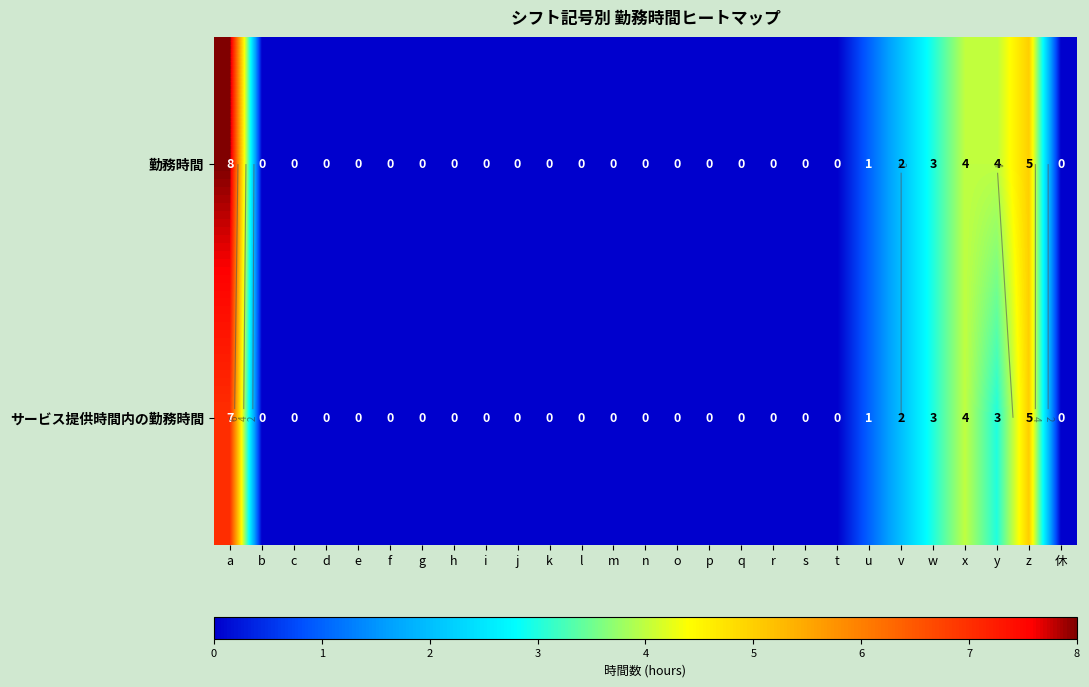

Where is サービス提供時間内の勤務時間 nearest to the value 3?

w